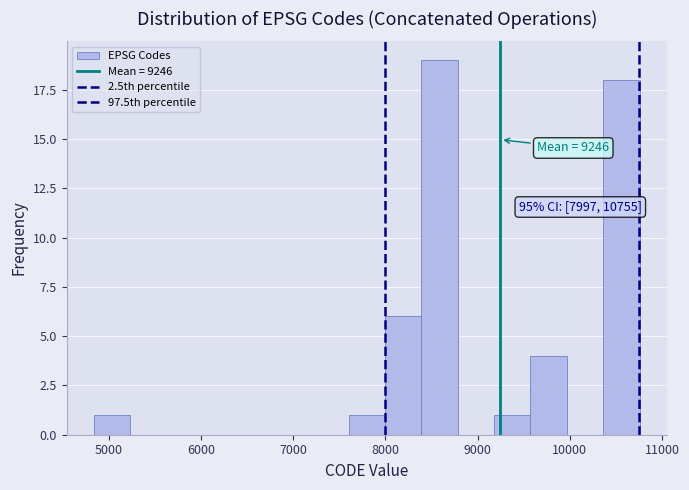

Read against the x-axis, roughly where is the centre of the tallest bar?

8600